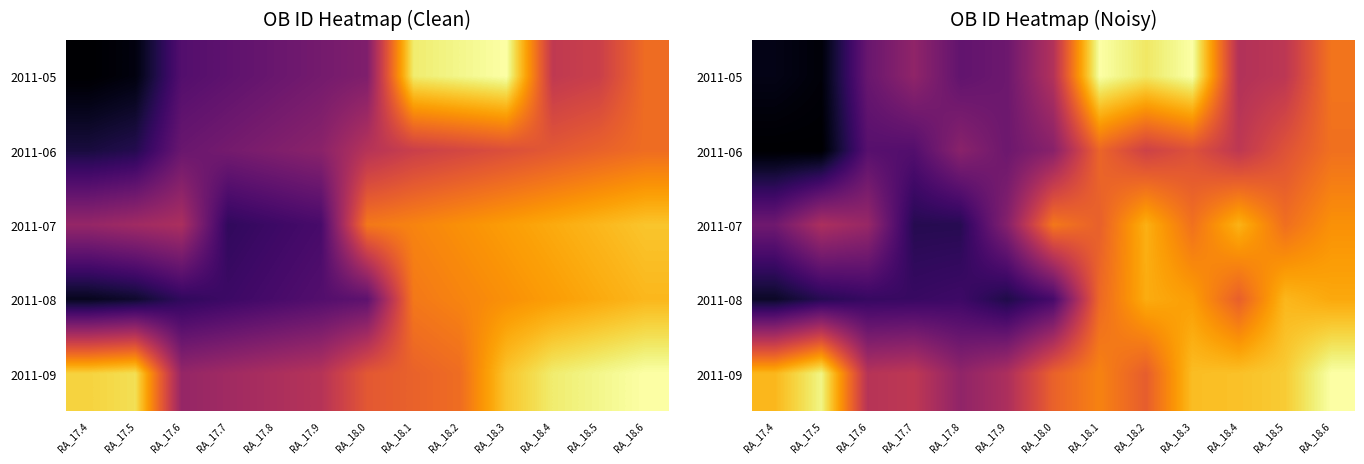

Count the number of data series in this chart.

5